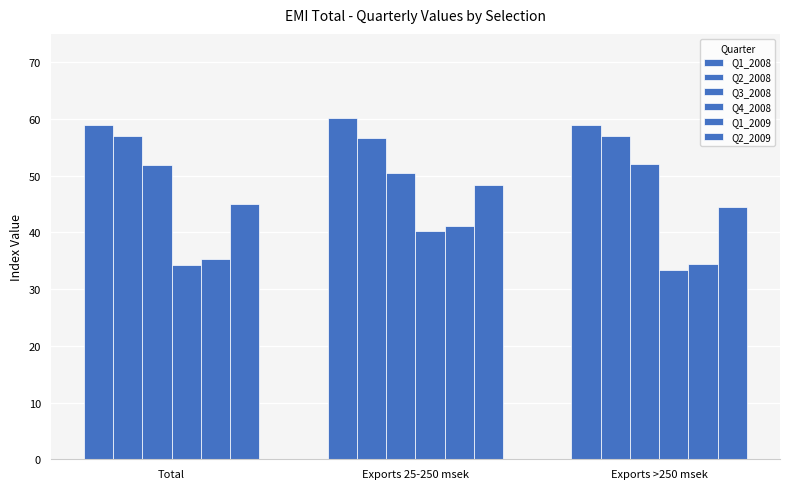

Read the Q2_2008 value at Exports >250 msek.

57.0